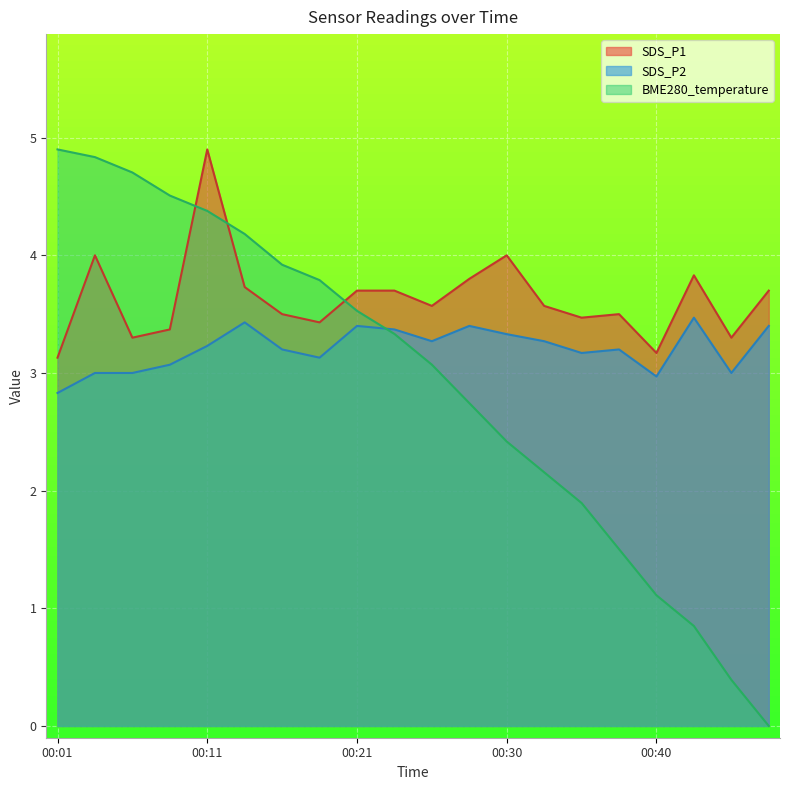

Which series ends up on top after the final intersection of SDS_P1 and BME280_temperature?

SDS_P1